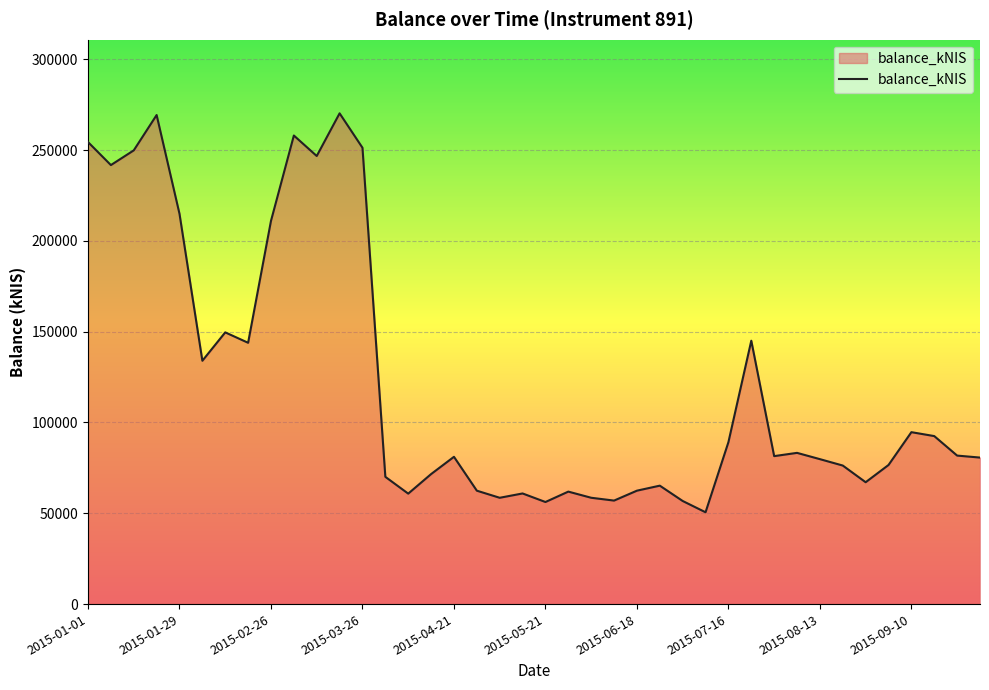

How many values exceed 81477?

20